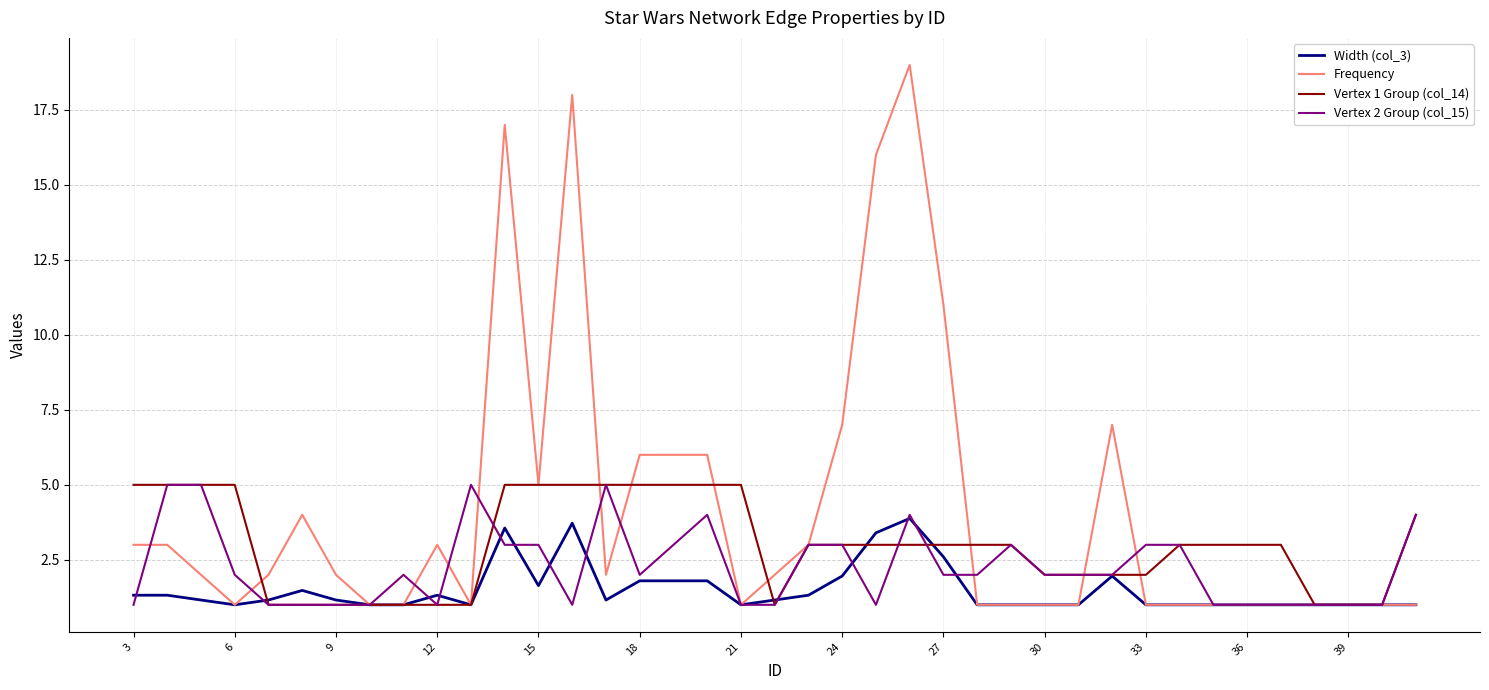

List the series in order of their overall mean, lowest first.

Width (col_3), Vertex 2 Group (col_15), Vertex 1 Group (col_14), Frequency